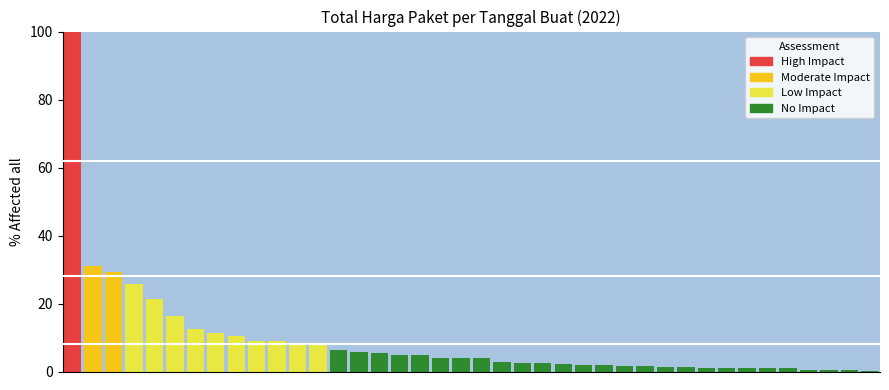

True or false: the data shows 1.6 at 19.

False